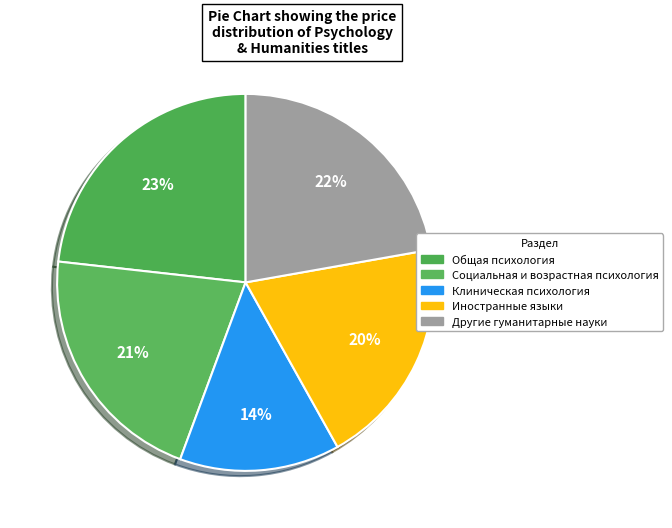

Count the number of slices in the pie.

5